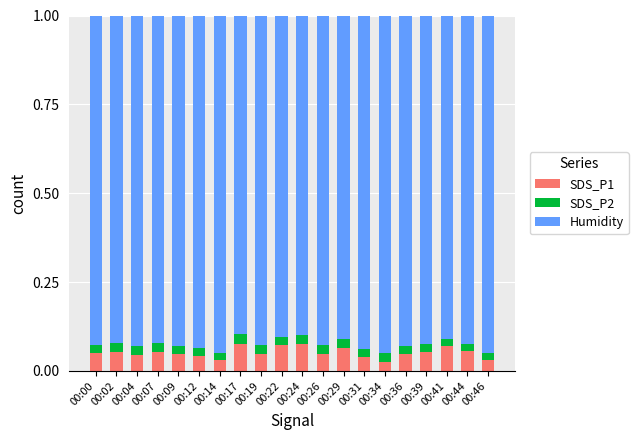

Is it true that SDS_P1 equals 0.1 at 00:19?

False